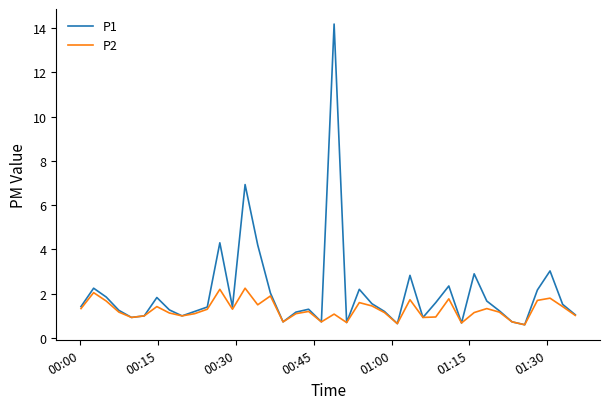

What is the minimum value shown in the chart?

0.6